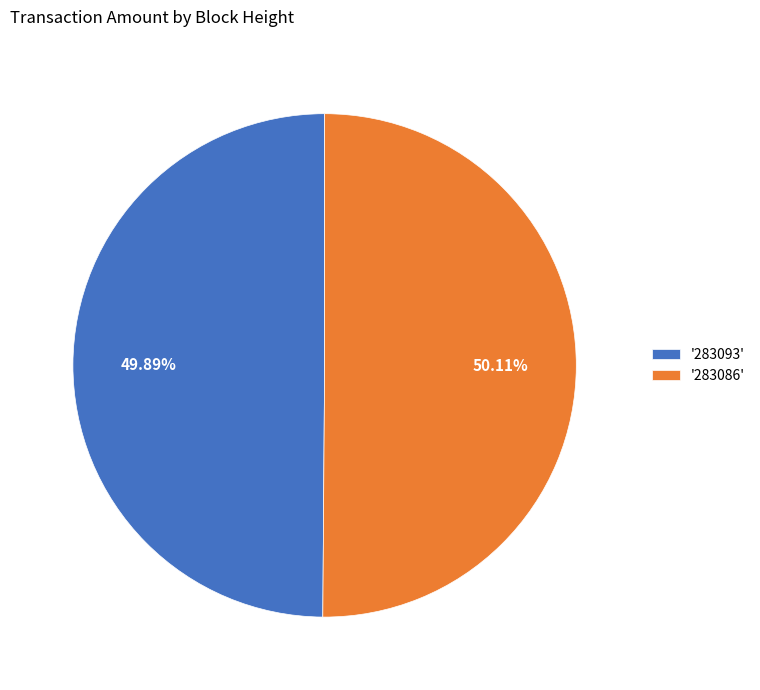

Is there a majority slice in this chart?

Yes